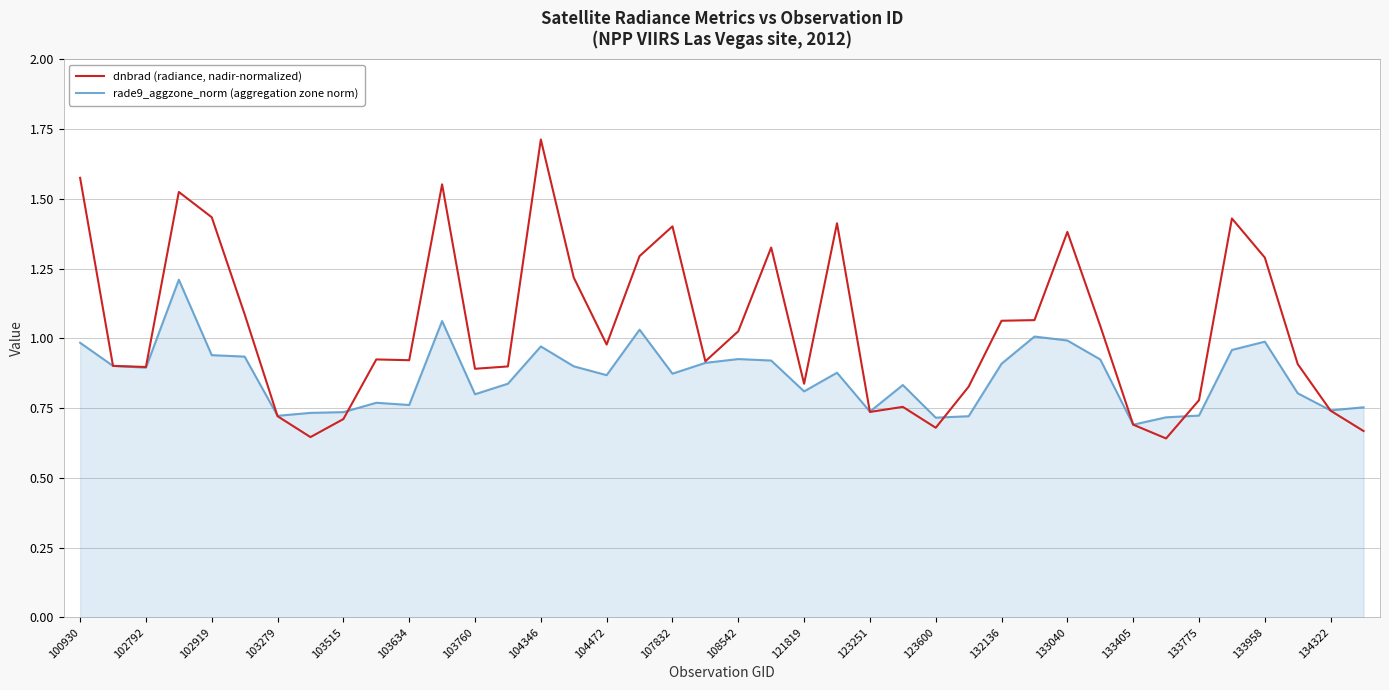

What is the highest value of the dnbrad (radiance, nadir-normalized) series?

1.7